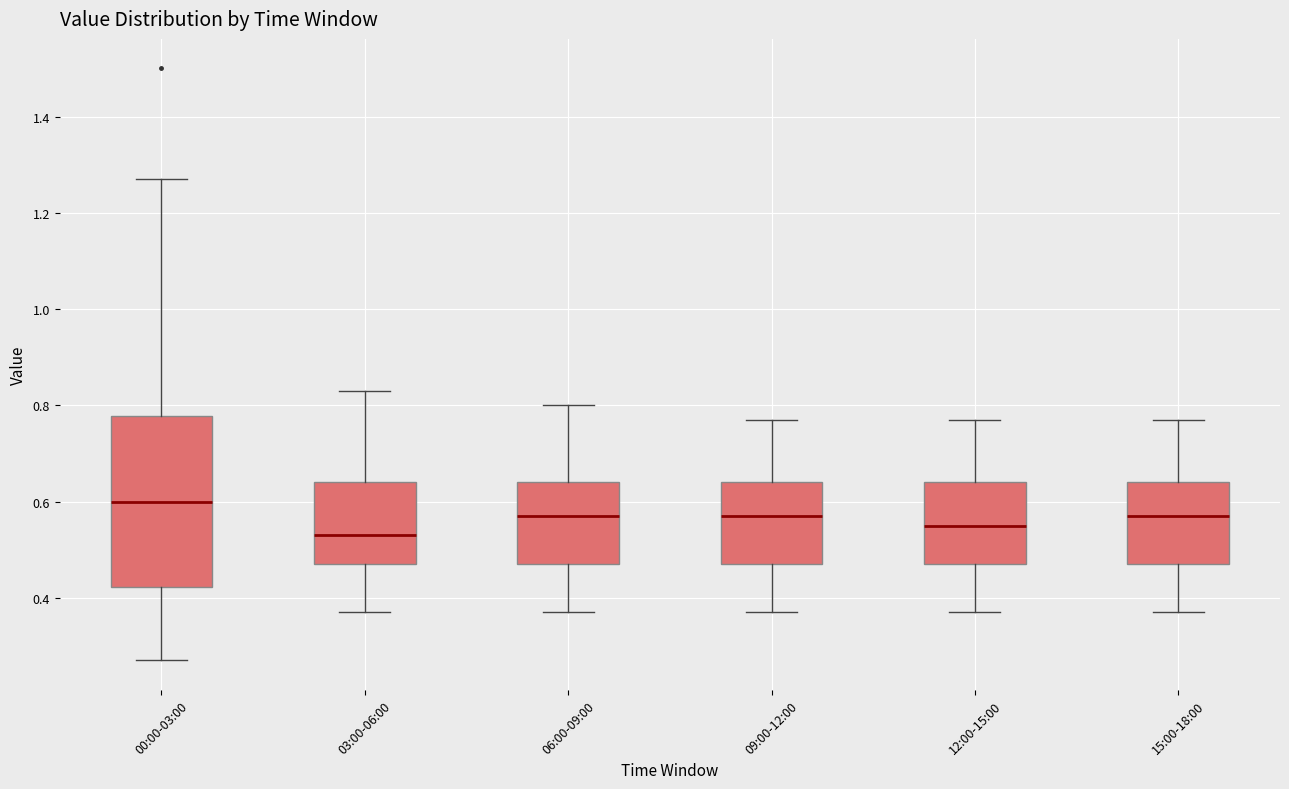

Reading left to right, read every box against the y-axis: the position of its median line, the range the box covers, and the ends of its whiskers. The values are not printed on the chart, so give them approximately, as read against the axis.

00:00-03:00: median 0.60, box 0.42 to 0.78, whiskers 0.28 to 1.28
03:00-06:00: median 0.54, box 0.48 to 0.64, whiskers 0.38 to 0.84
06:00-09:00: median 0.58, box 0.48 to 0.64, whiskers 0.38 to 0.80
09:00-12:00: median 0.58, box 0.48 to 0.64, whiskers 0.38 to 0.78
12:00-15:00: median 0.56, box 0.48 to 0.64, whiskers 0.38 to 0.78
15:00-18:00: median 0.58, box 0.48 to 0.64, whiskers 0.38 to 0.78